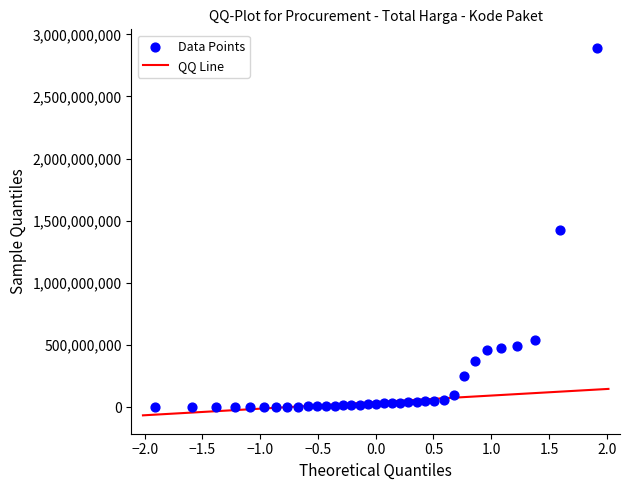

What is the range of Y values (max minus min)?

2892044000